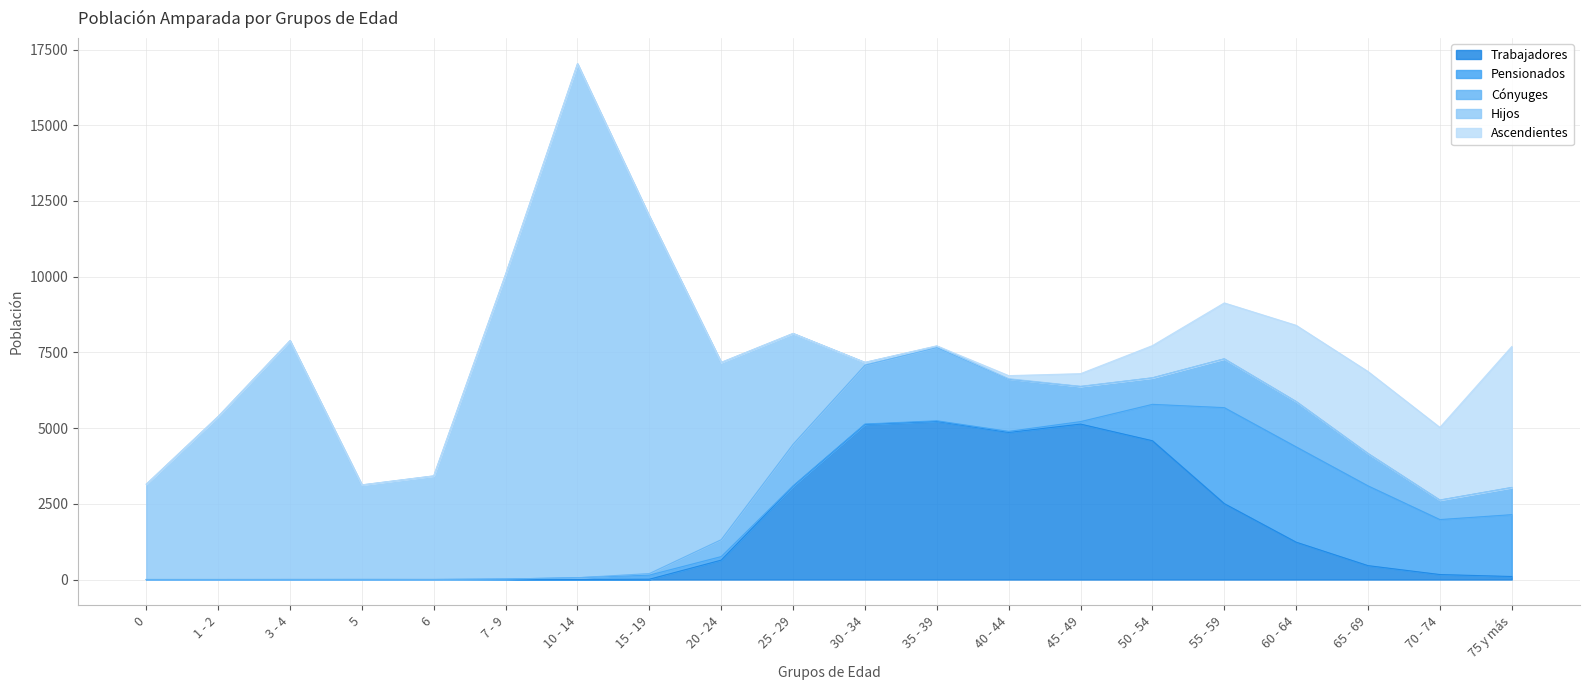

What is the highest value of the Ascendientes series?

4654